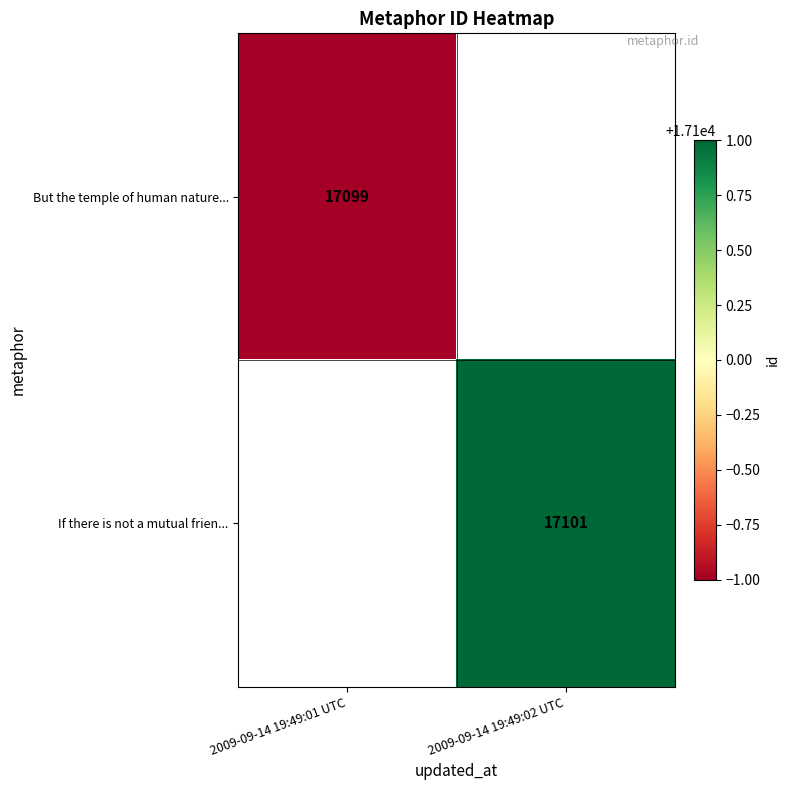

The If there is not a mutual frien... series shows 27875 at 2009-09-14 19:49:02 UTC. True or false?

False